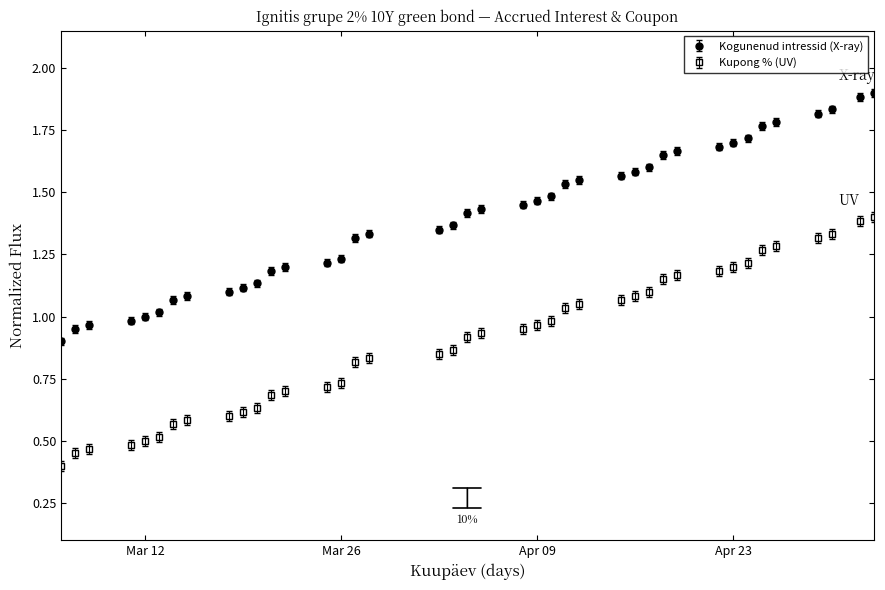

True or false: there are more than 0 points higher than both neighbors.

False